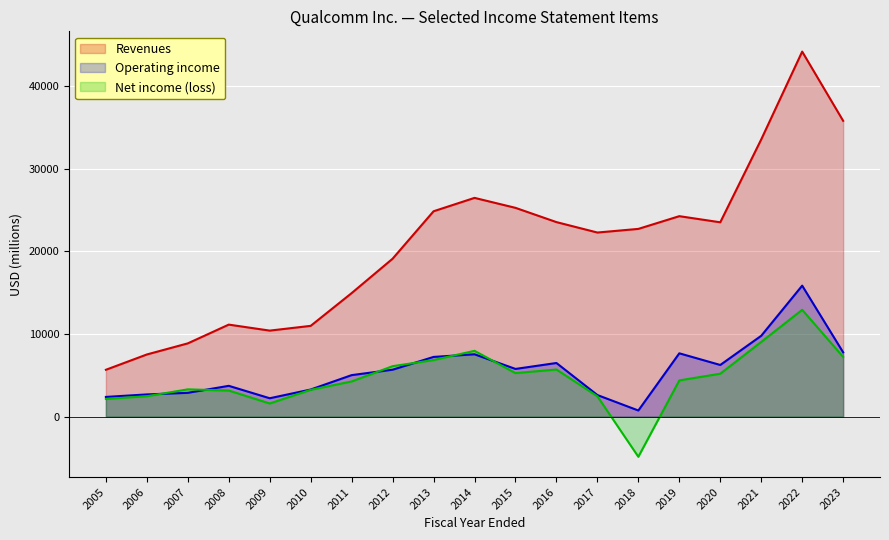

Where does the Net income (loss) series first go above 4386?

2012